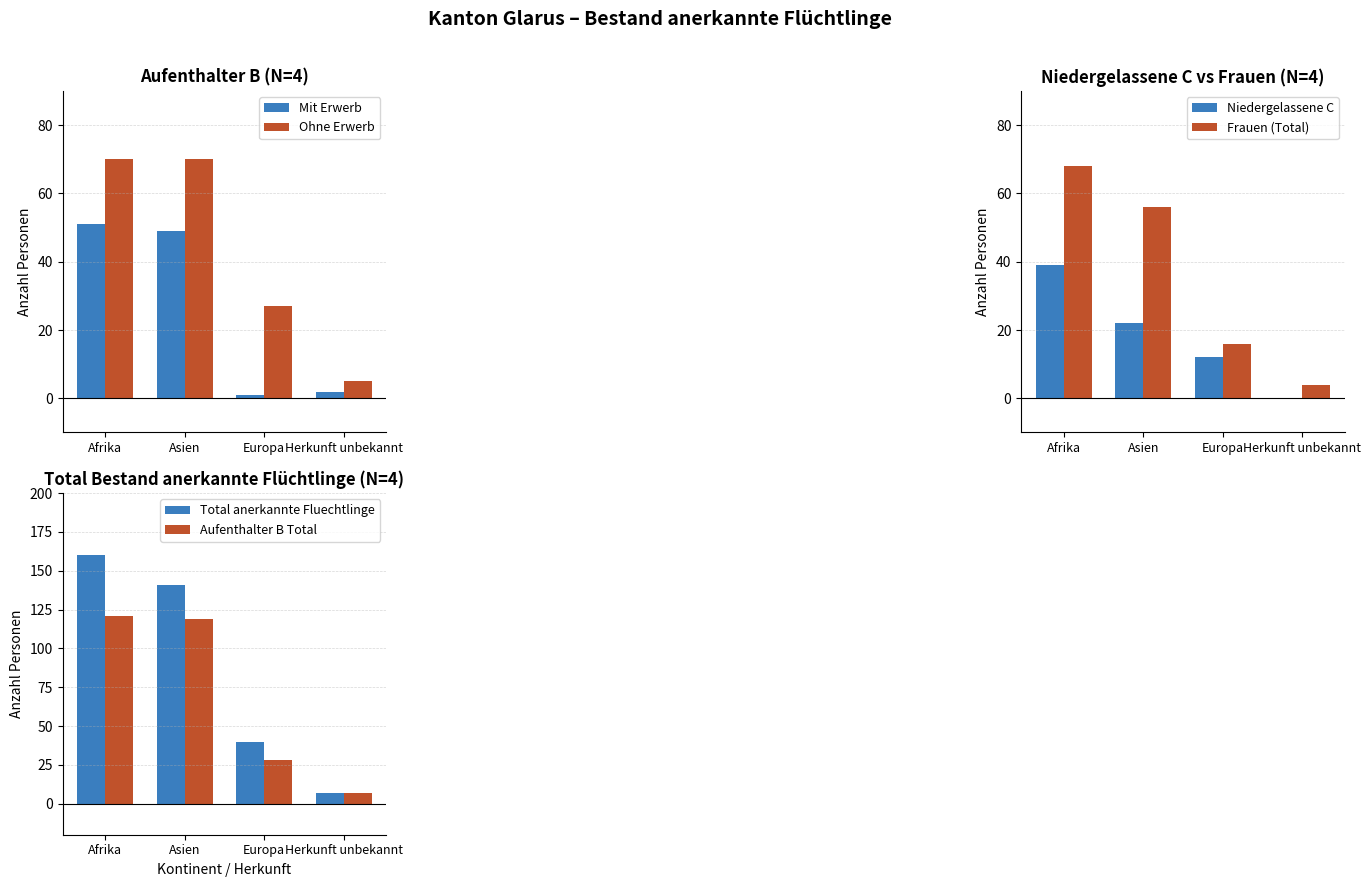

What is the difference between the second highest and minimum values in the Mit Erwerb series?

48